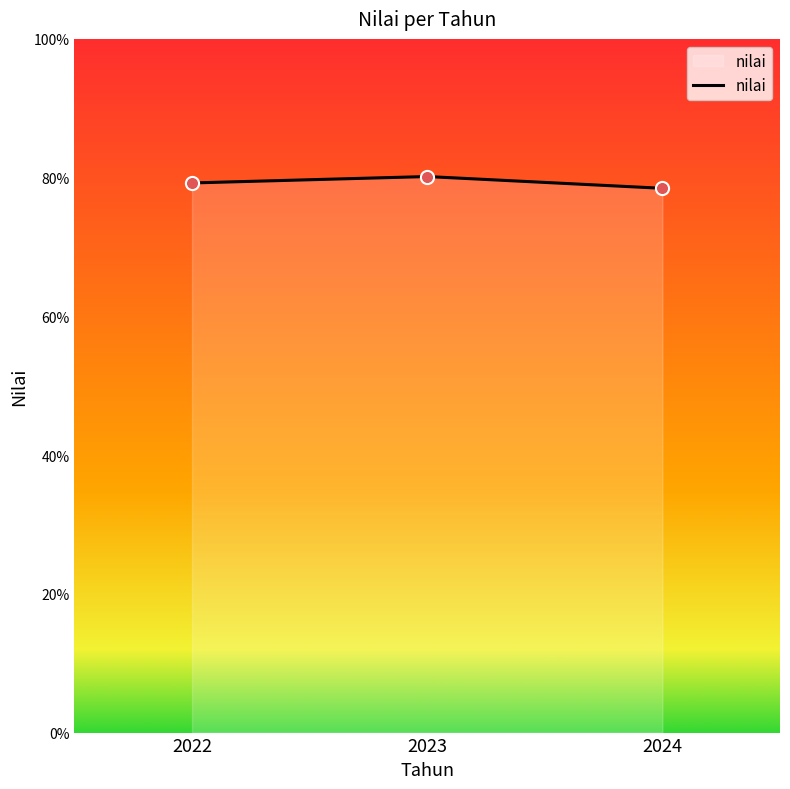

Between 2024 and 2023, which is larger?

2023